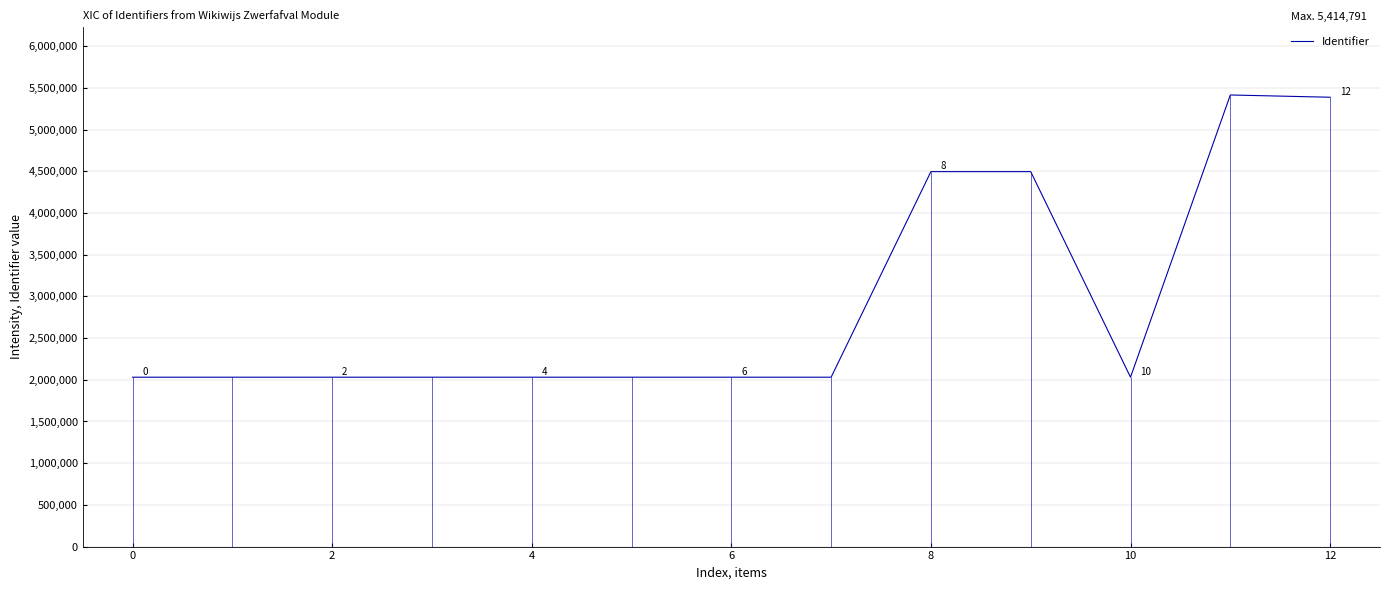

What is the highest value of the Identifier series?

5414791